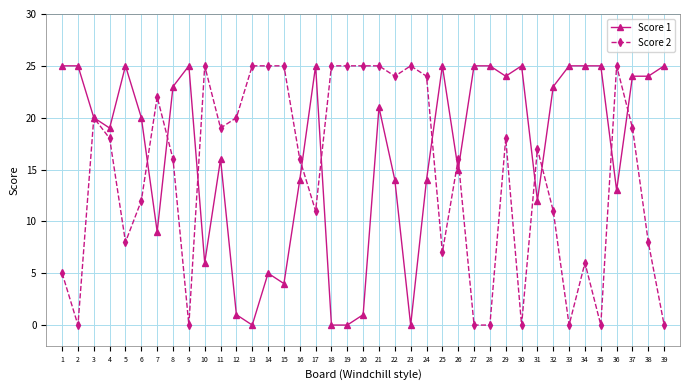

Where is the first local maximum for Score 2?

3